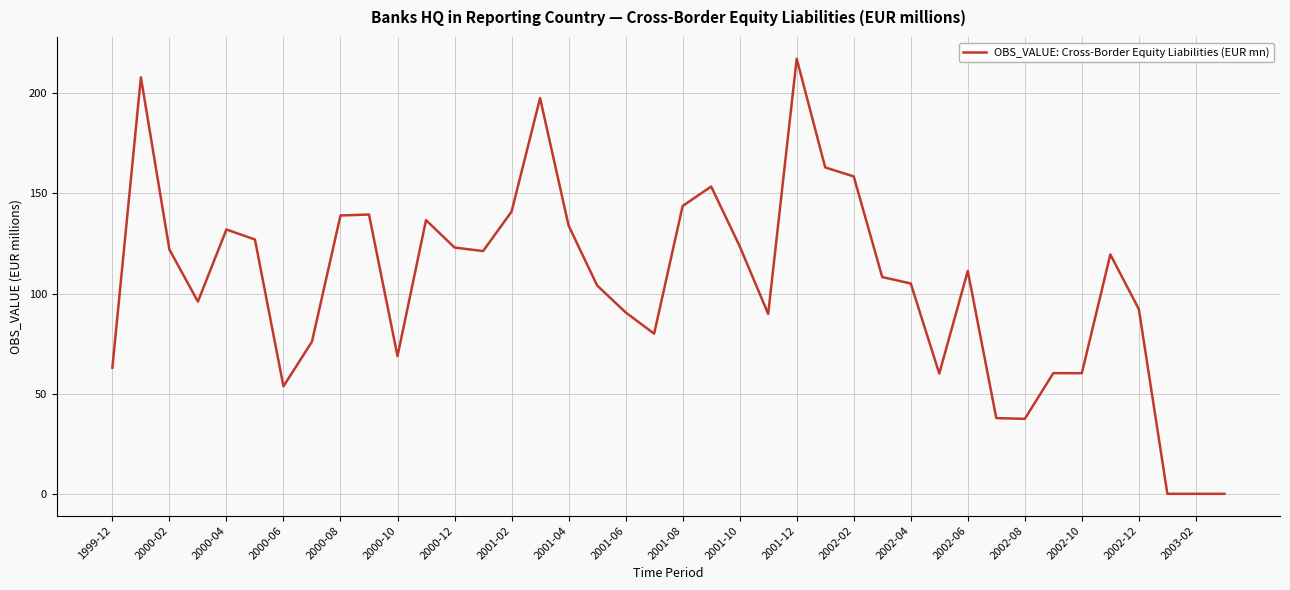

What is the average value?

104.9